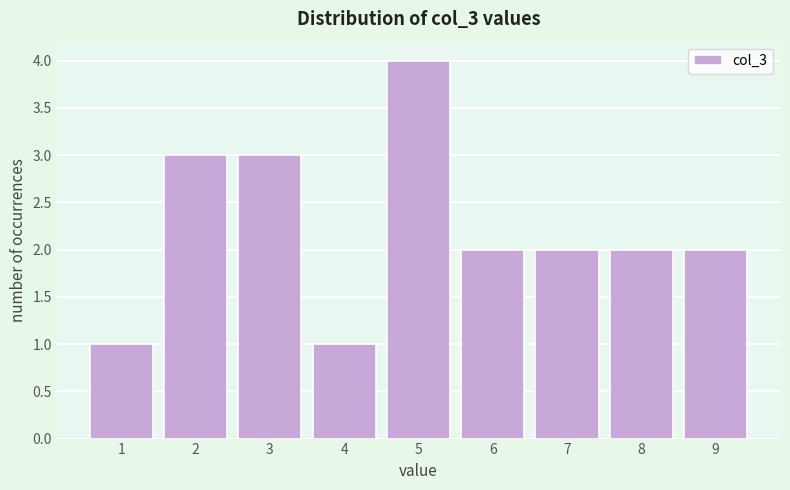

Over which range of the x-axis is the bar tallest?

4.5 to 5.5